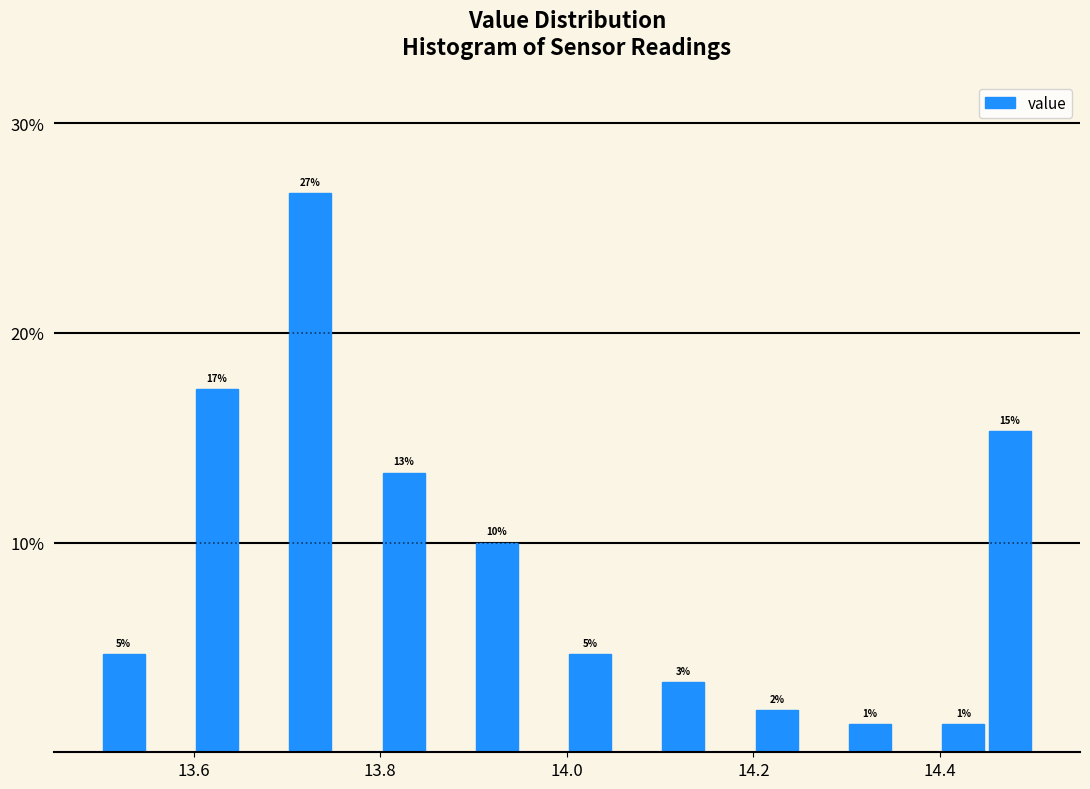

Around what value on the x-axis is the tallest bar? Give the approximate position of its centre, as read against the axis.

13.72